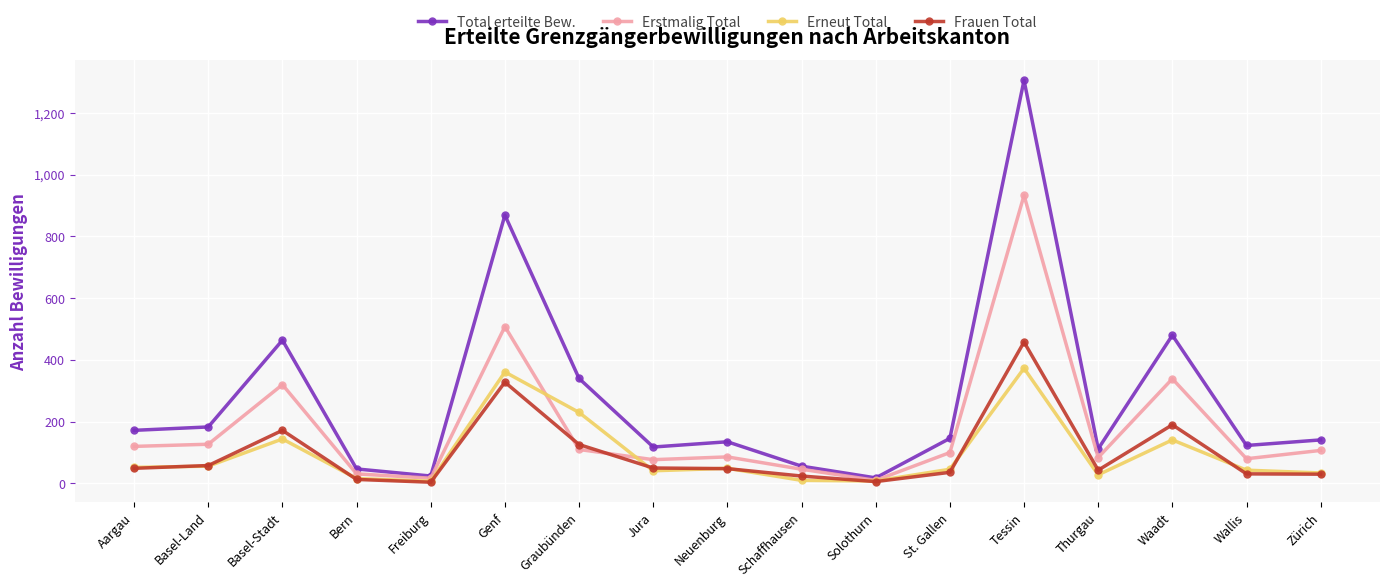

How many values in the Total erteilte Bew. series are below 141?

8